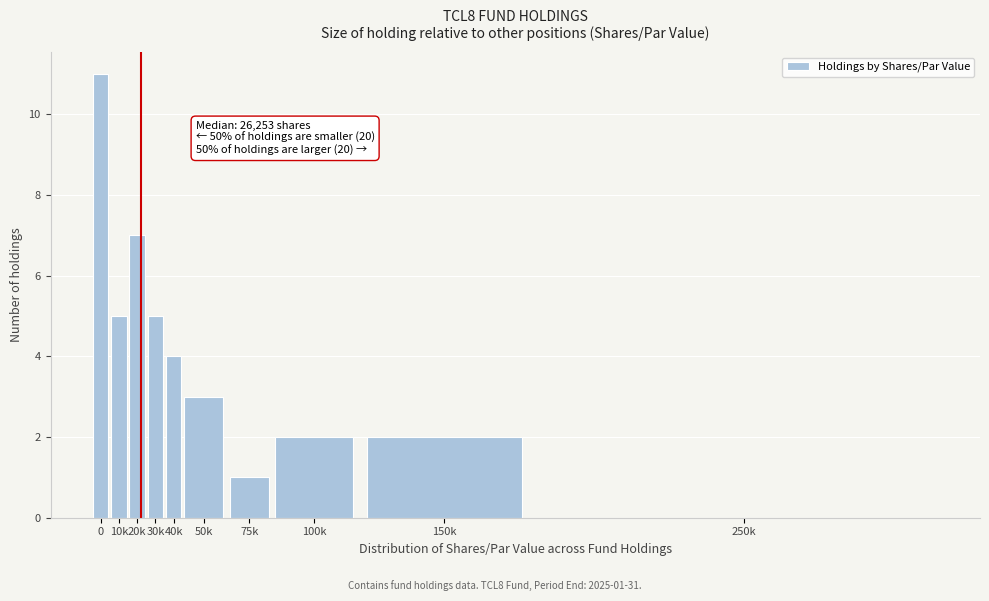

What is the sum of the values at 30k and 100k?

7